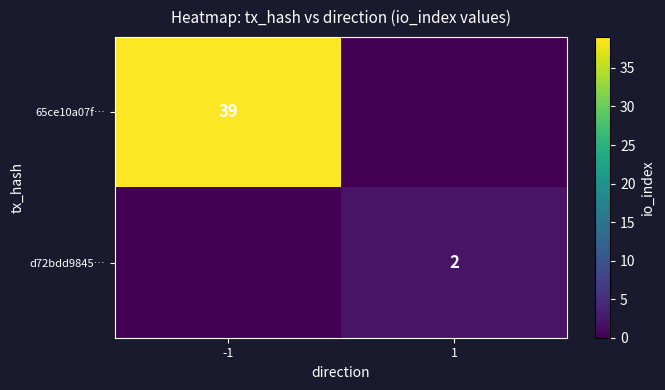

True or false: 65ce10a07f… has a value of 39 at -1.

True